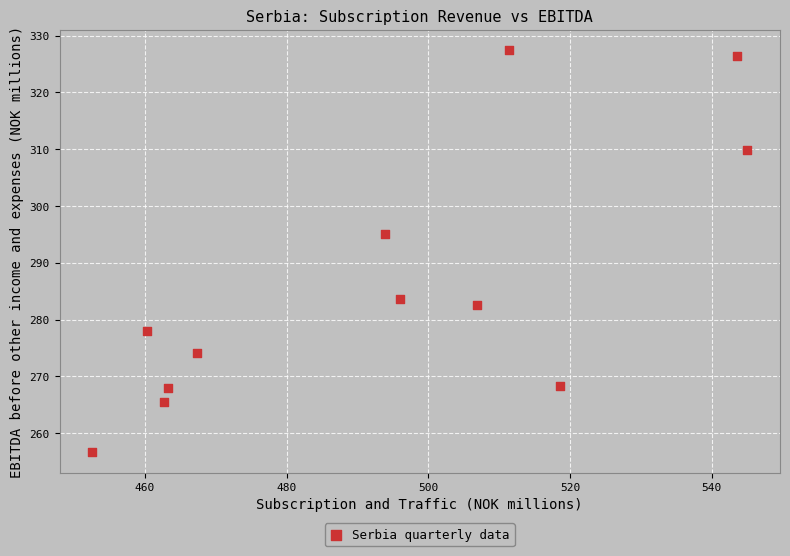

What is the average Y value?

286.3